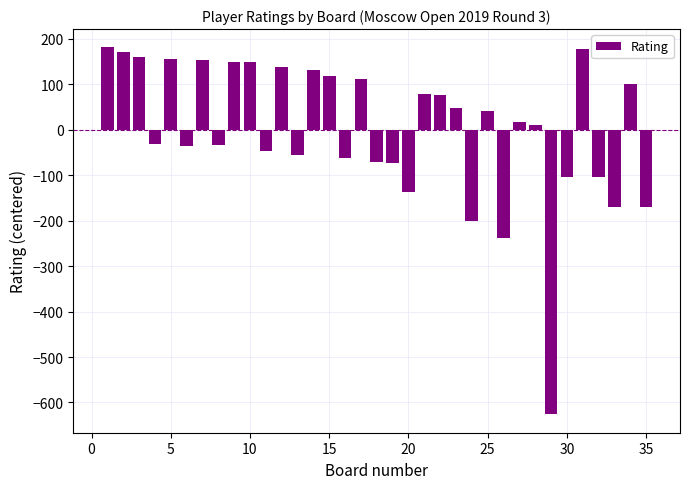

How many negative values are there?

16